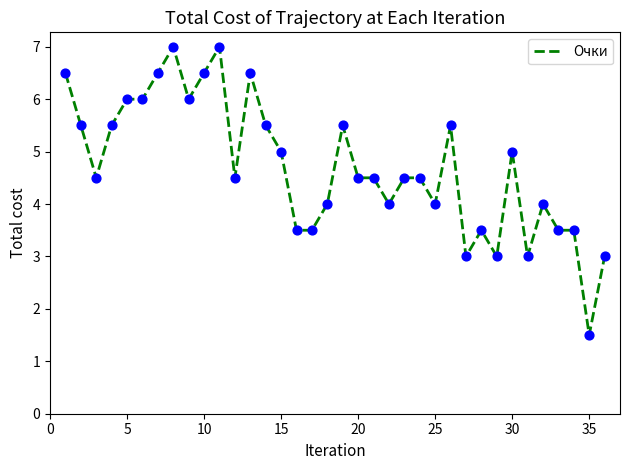

What is the smallest value displayed?

1.5